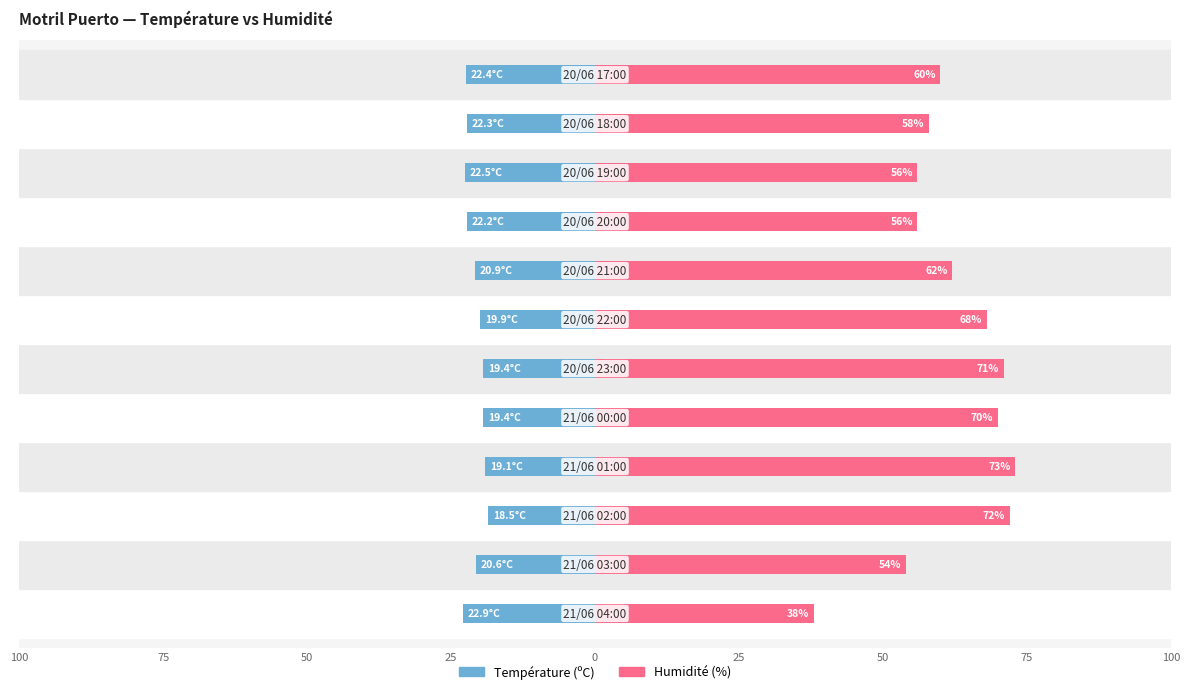

Reading left to right, what are all the values shown in this chart?

Température (ºC): -22.9	-20.6	-18.5	-19.1	-19.4	-19.4	-19.9	-20.9	-22.2	-22.5	-22.3	-22.4
Humidité (%): 38.0	54.0	72.0	73.0	70.0	71.0	68.0	62.0	56.0	56.0	58.0	60.0